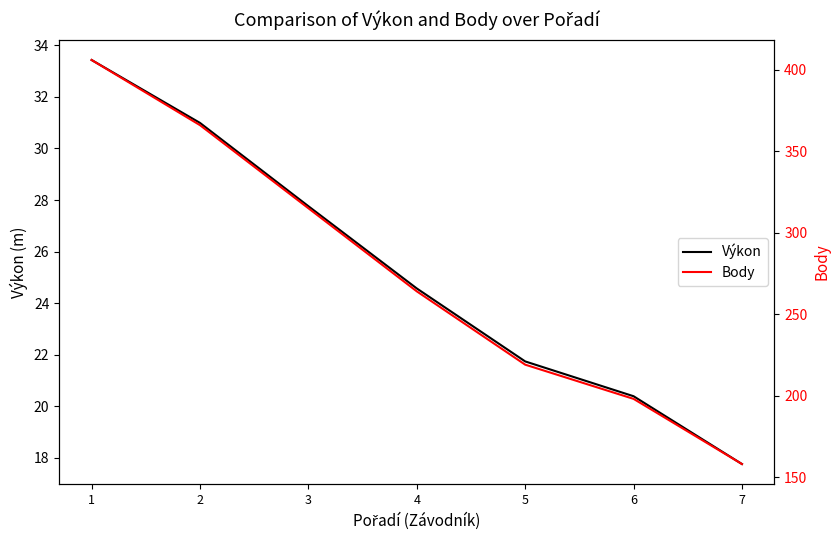

True or false: Výkon has more than 2 interior local peaks.

False